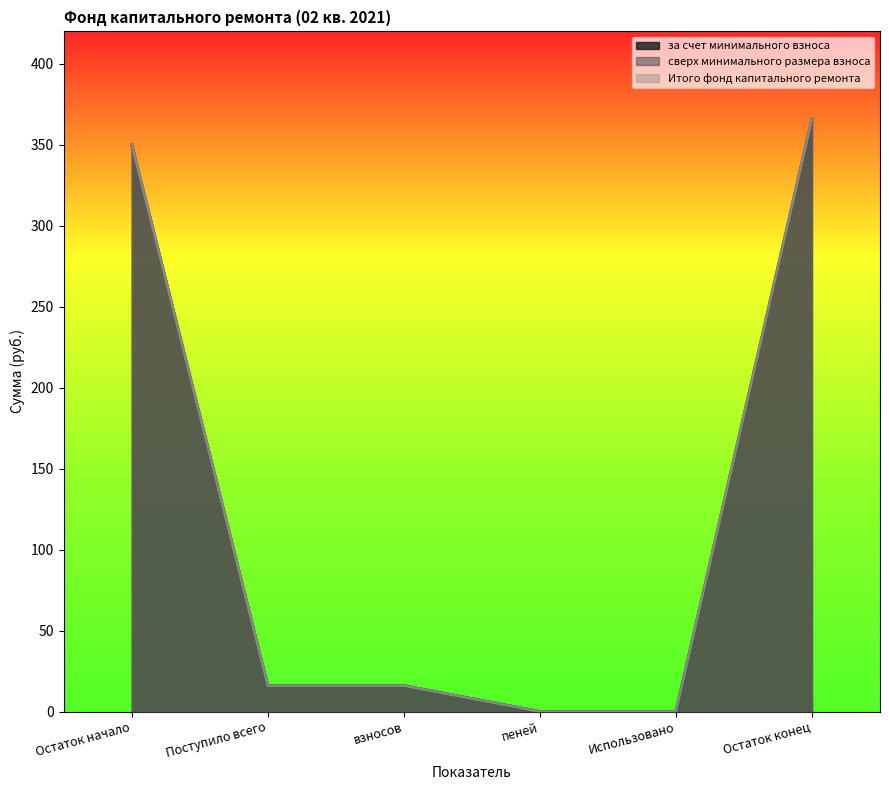

True or false: Итого фонд капитального ремонта and за счет минимального взноса intersect in this chart.

False